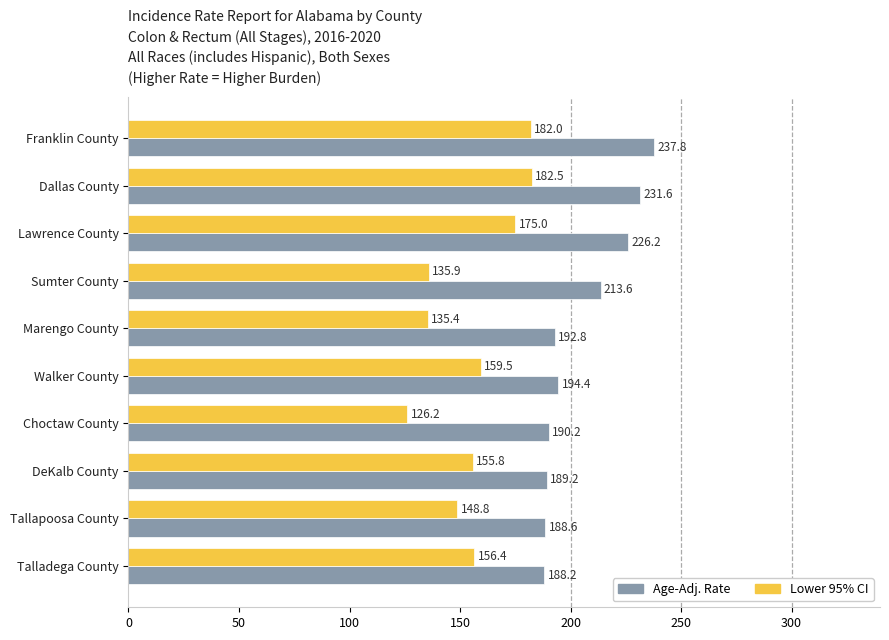

List the series in order of their peak value, highest first.

Age-Adj. Rate, Lower 95% CI